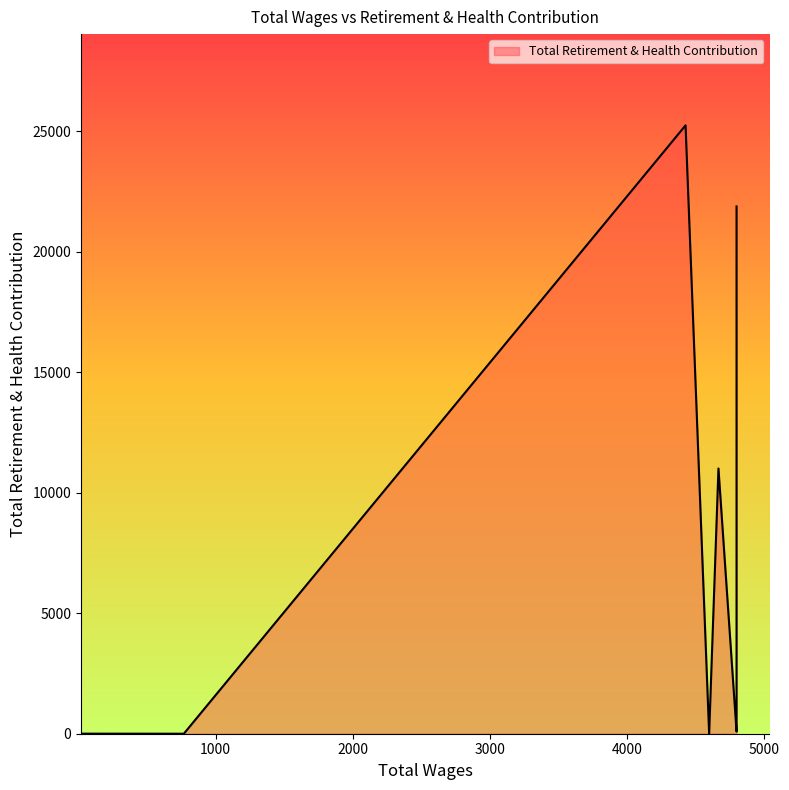

What is the label of the 9th point from the right?

4800.0